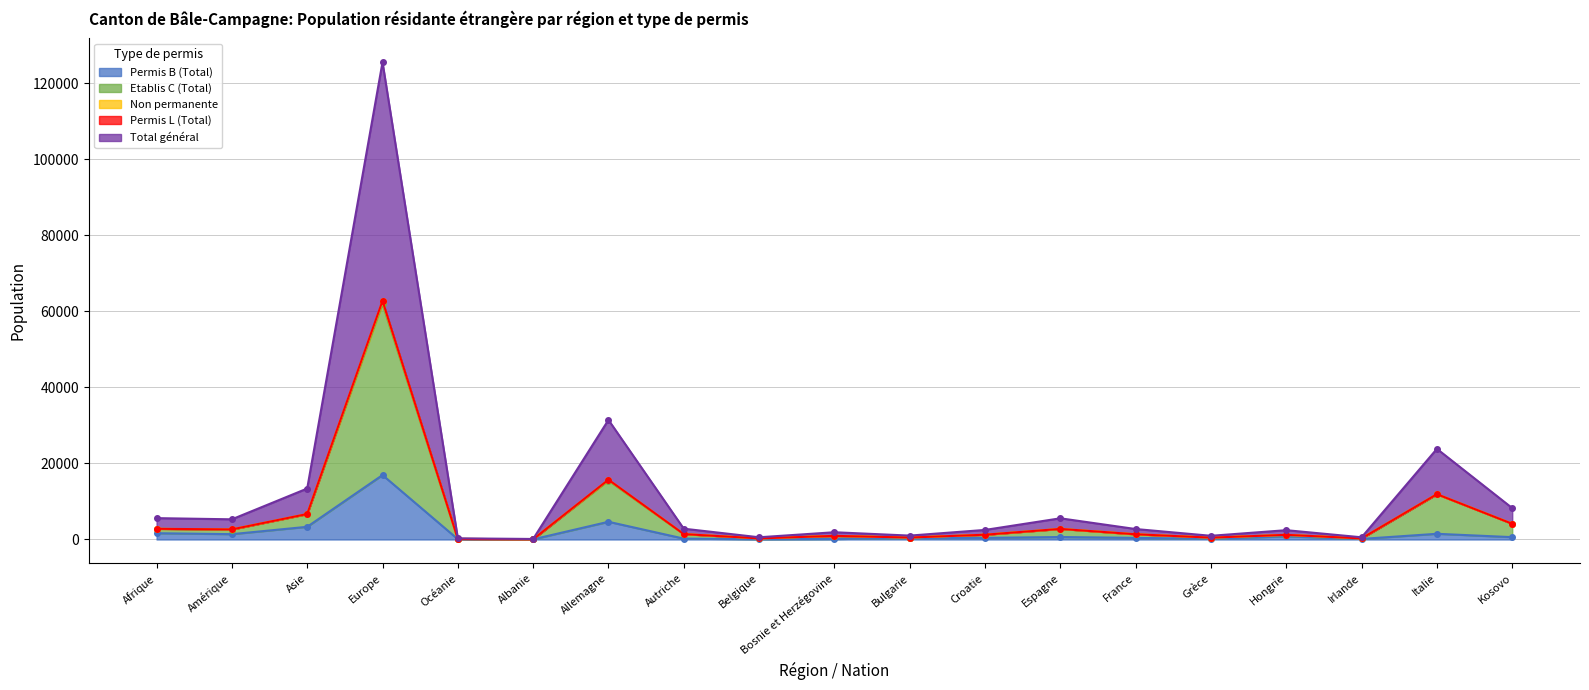

Where is the first local maximum for Etablis C (Total)?

Europe